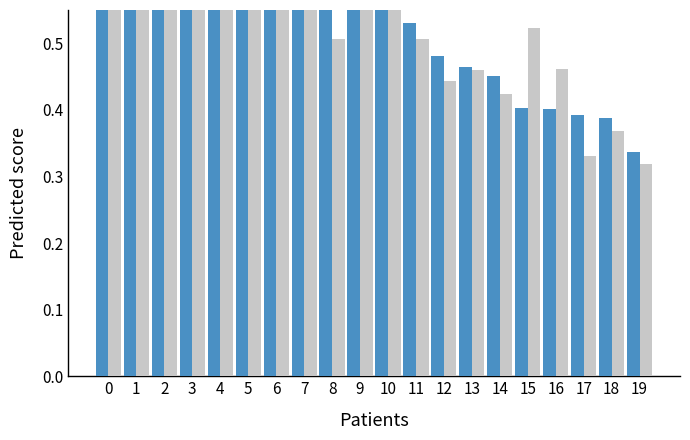

What is the maximum value for Вся выборка?

0.8